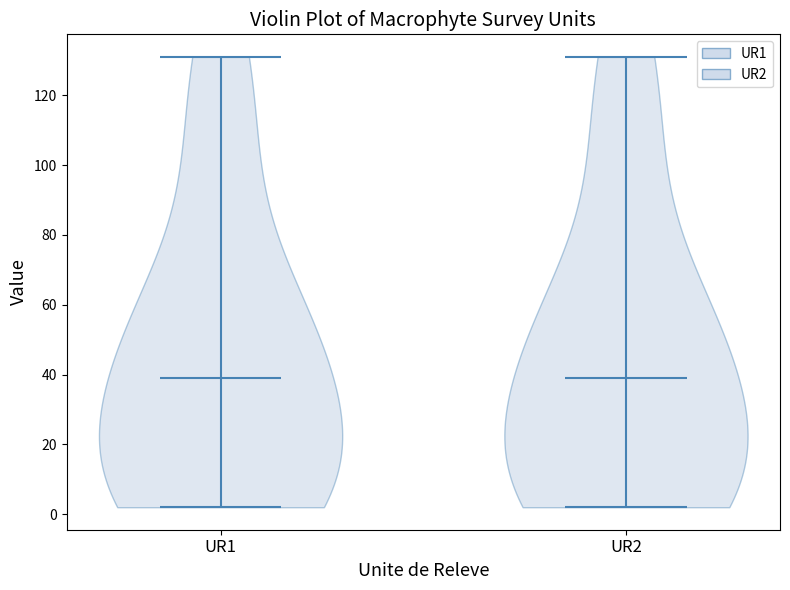

Reading left to right, read every violin against the y-axis: where its median line is, and the lowest and highest points it reaches. The values are not printed on the chart, so give them approximately, as read against the axis.

UR1: median line 40, lowest point 2, highest point 132
UR2: median line 40, lowest point 2, highest point 132